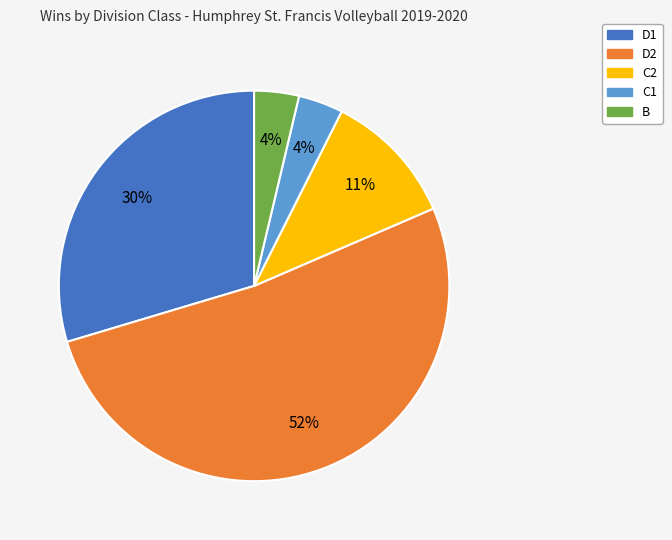

Does D2 account for over 50% of the chart?

Yes